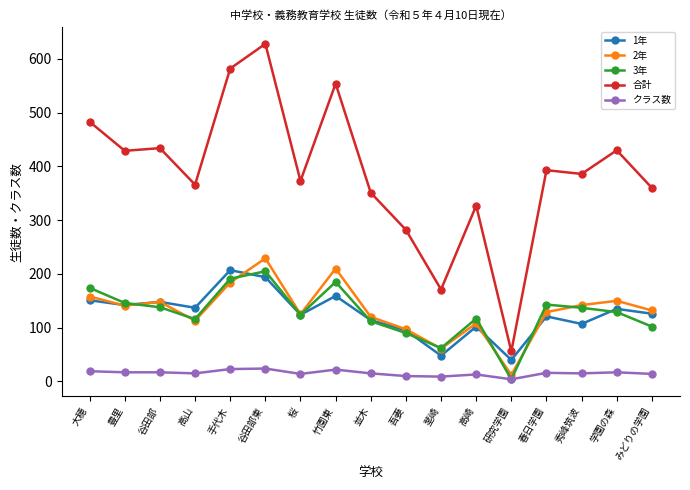

What is the difference between the highest and lowest values at 研究学園?

52